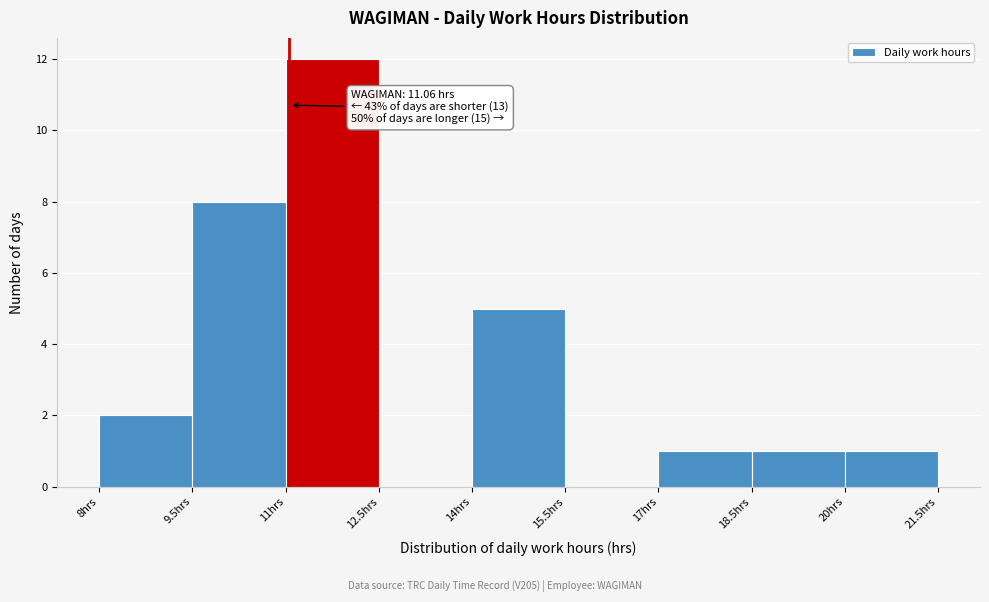

Which range on the x-axis has the tallest bar?

11.0 to 12.5